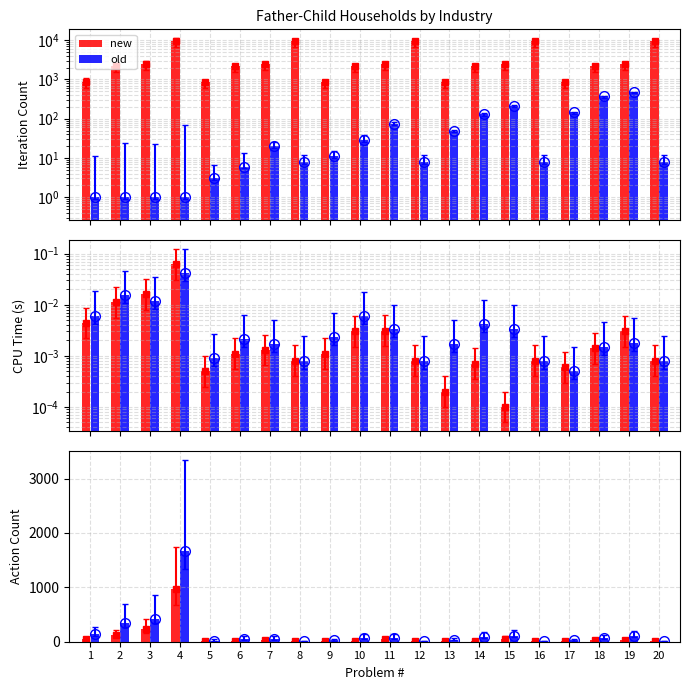

How many distinct data groups are displayed?

2